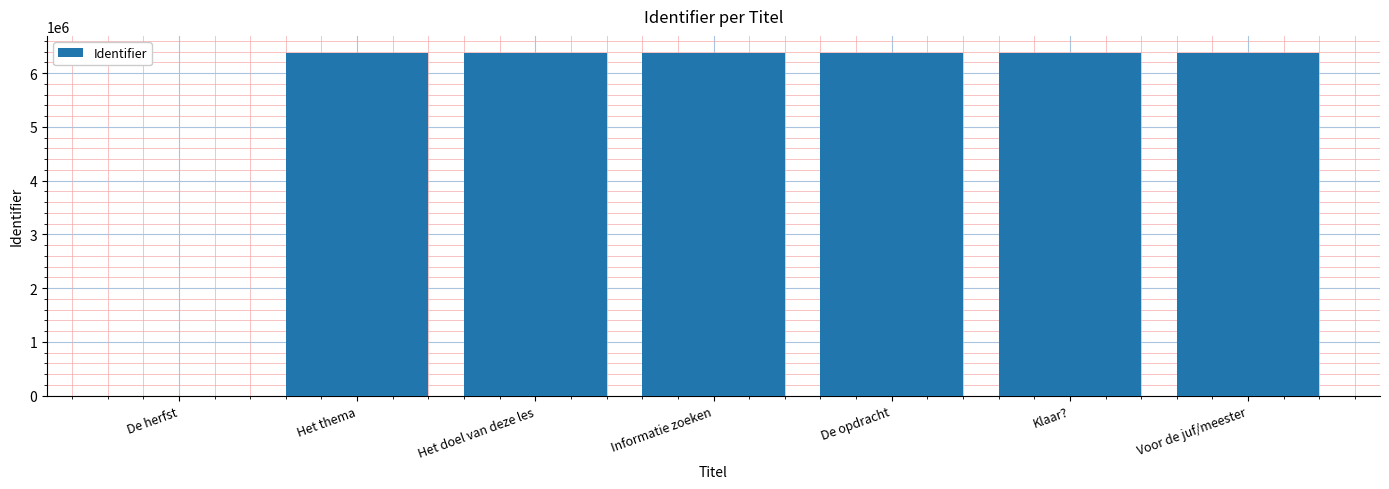

Approximately how many times larger is the value at Het doel van deze les compared to De opdracht?

1.0